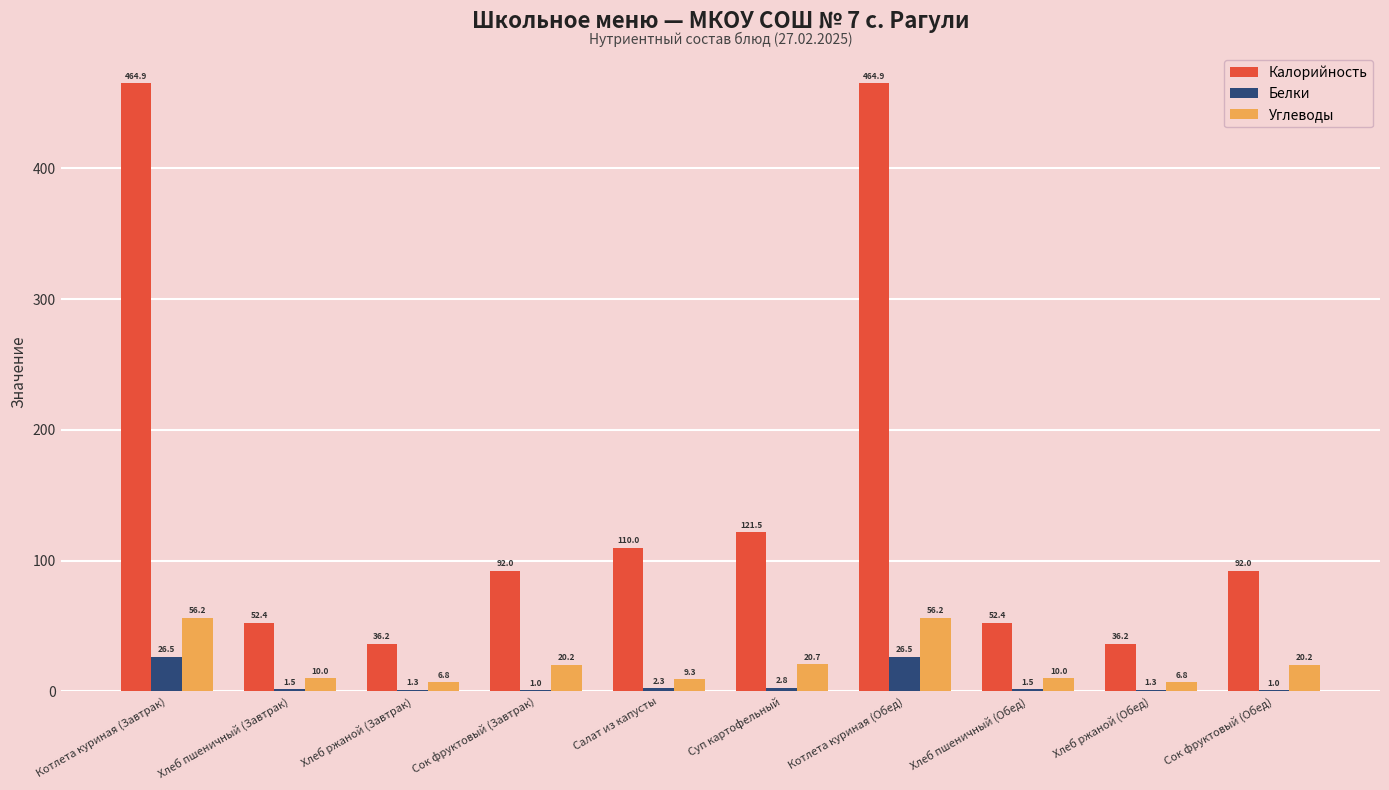

How many values in the Белки series exceed 1?

8